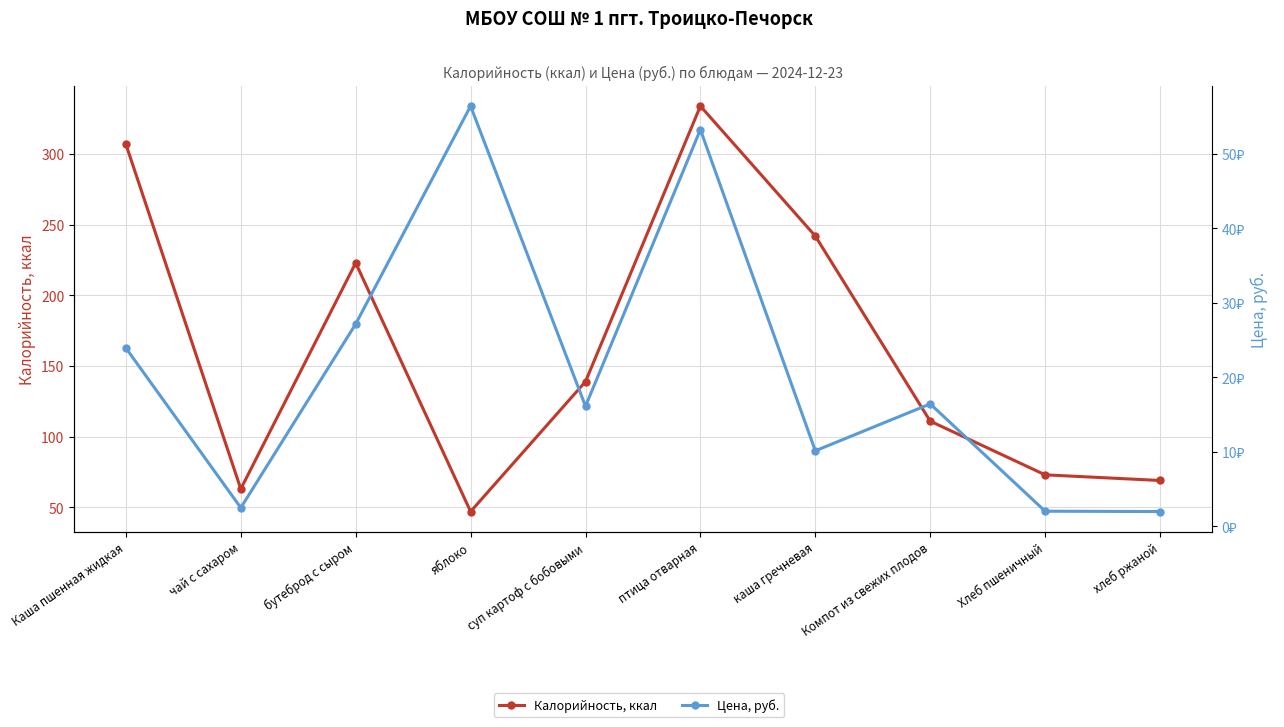

Which series ends up on top after the final intersection of Цена, руб. and Калорийность, ккал?

Калорийность, ккал